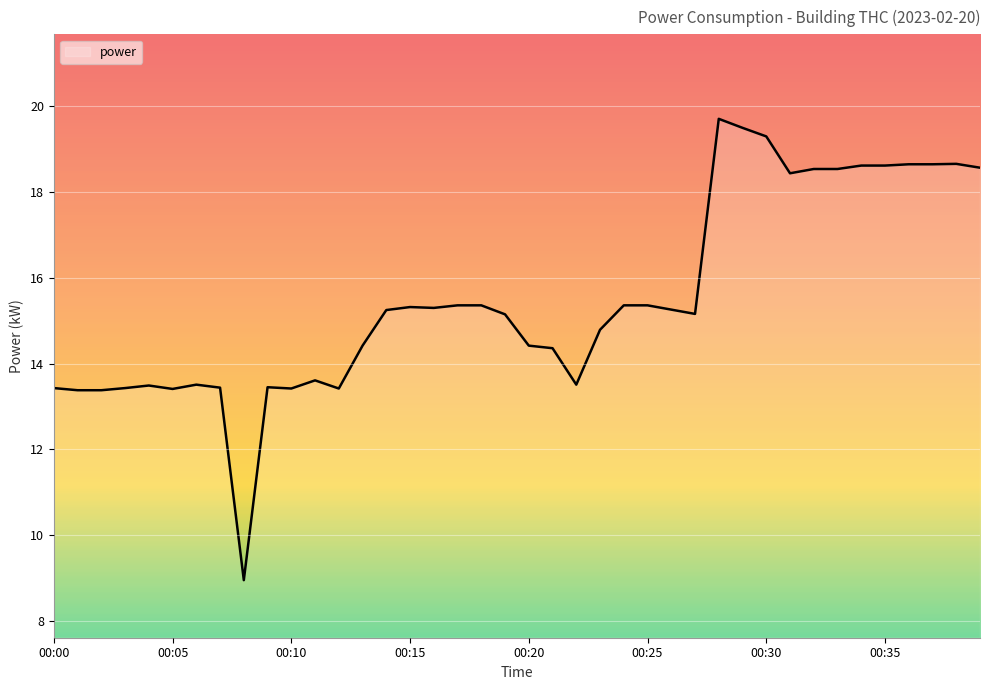

What is the difference between the maximum and minimum values?

10.8